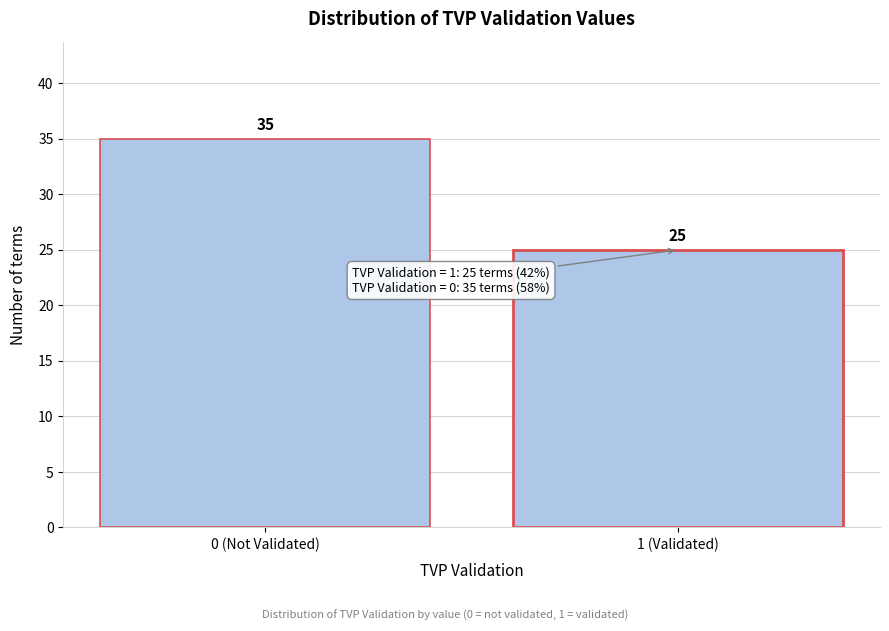

Reading left to right, what are all the values shown in this chart?

0 (Not Validated)=35	1 (Validated)=25